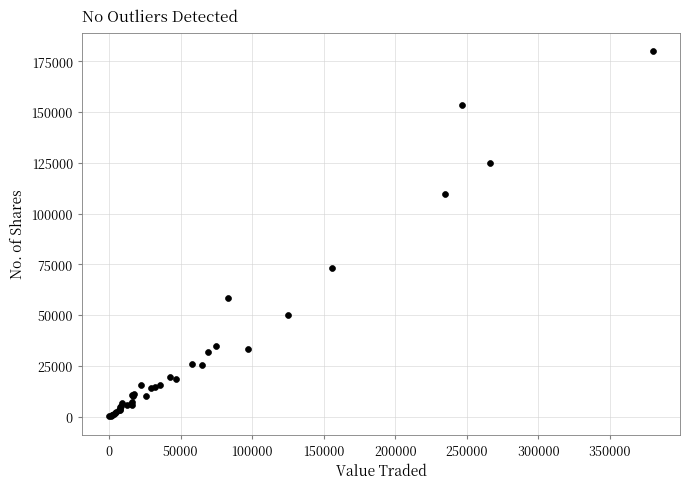

What Y value in the scatter plot is closest to 90090?

72916